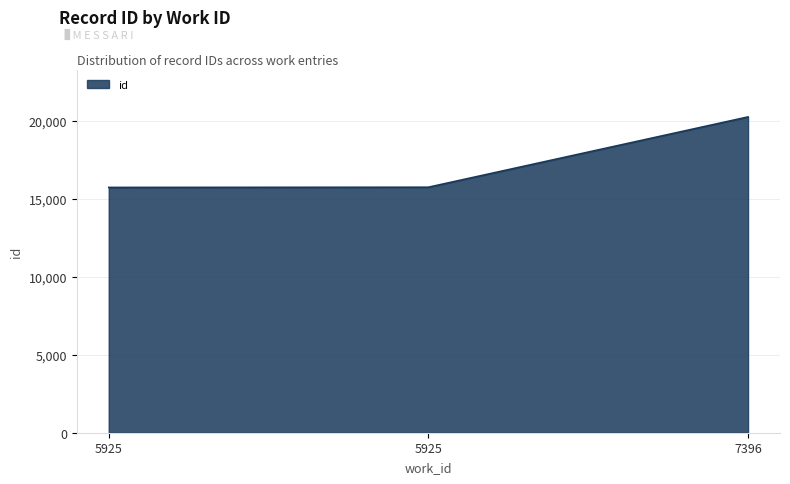

What is the sum of all values?

51678